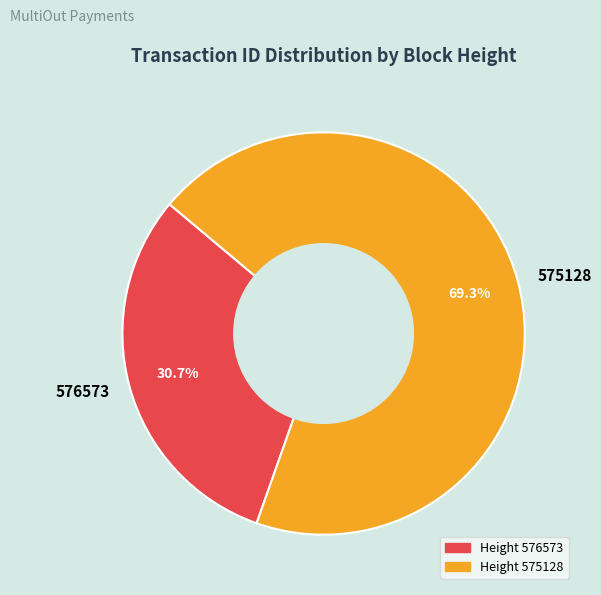

Approximately how many times larger is the value at 575128 compared to 576573?

2.3